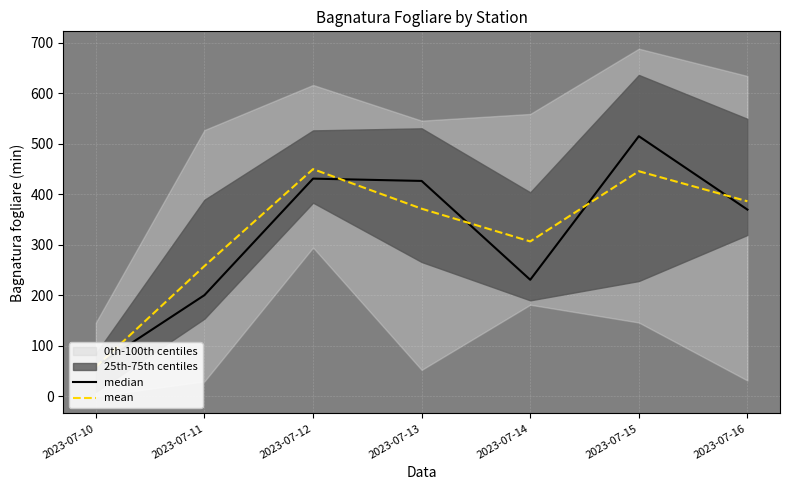

How many intersections are there between mean and median?

5